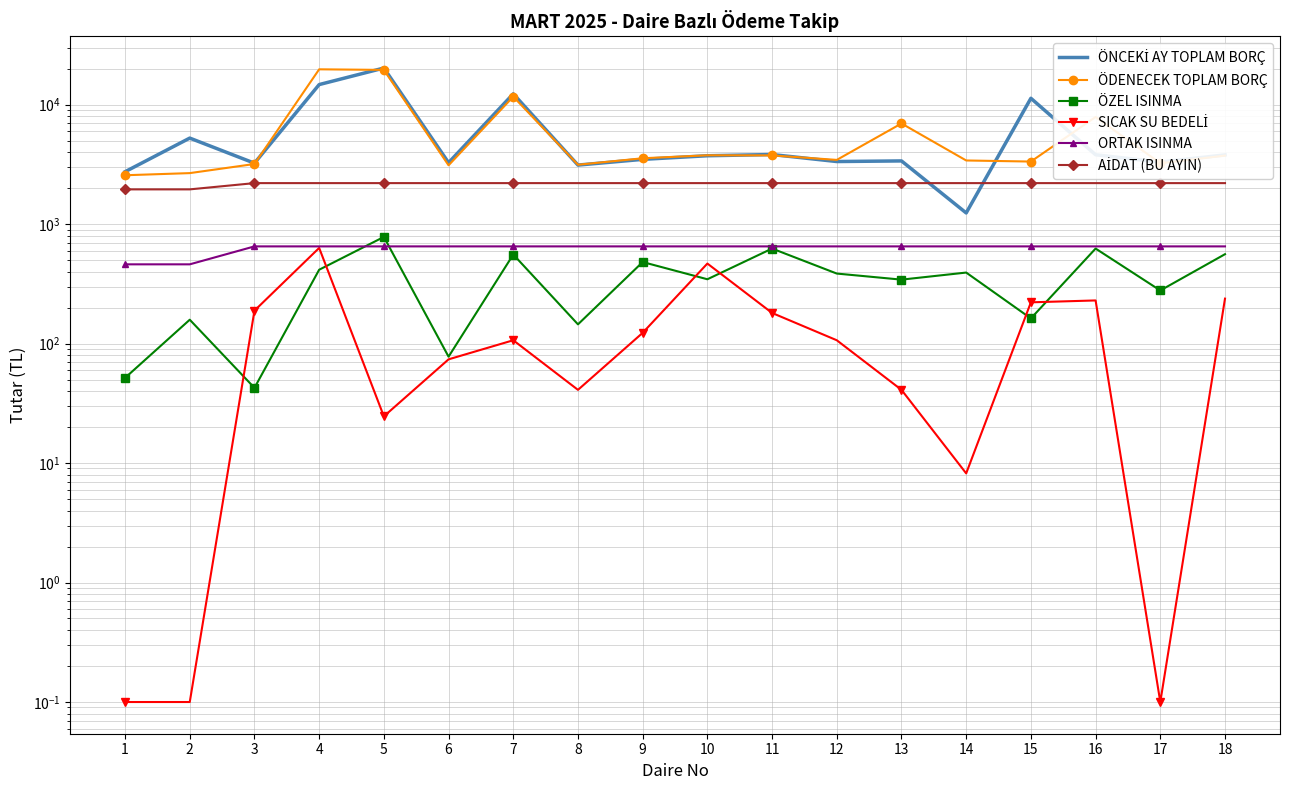

Reading left to right, extract all data points from this chart.

ÖNCEKİ AY TOPLAM BORÇ: 1=2739.4	2=5238.4	3=3230.0	4=14690.4	5=20205.9	6=3261.0	7=12287.7	8=3114.0	9=3477.0	10=3728.1	11=3815.7	12=3334.2	13=3373.9	14=1238.3	15=11281.6	16=3800.0	17=3294.7	18=3791.3
ÖDENECEK TOPLAM BORÇ: 1=2559.9	2=2667.6	3=3180.0	4=19713.2	5=19489.0	6=3100.3	7=11638.9	8=3133.7	9=3551.6	10=3760.1	11=3752.6	12=3440.8	13=6942.5	14=3403.1	15=3333.1	16=7867.8	17=3226.9	18=3737.2
ÖZEL ISINMA: 1=51.6	2=158.2	3=42.6	4=414.6	5=780.1	6=77.6	7=555.8	8=144.7	9=480.7	10=345.0	11=623.4	12=385.1	13=342.5	14=392.6	15=162.2	16=623.4	17=277.9	18=559.3
SICAK SU BEDELİ: 1=0.1	2=0.1	3=188.4	4=630.9	5=24.6	6=73.7	7=106.5	8=41.0	9=122.9	10=467.0	11=180.2	12=106.5	13=41.0	14=8.2	15=221.2	16=229.4	17=0.1	18=237.6
ORTAK ISINMA: 1=460.0	2=460.0	3=650.0	4=650.0	5=650.0	6=650.0	7=650.0	8=650.0	9=650.0	10=650.0	11=650.0	12=650.0	13=650.0	14=650.0	15=650.0	16=650.0	17=650.0	18=650.0
AİDAT (BU AYIN): 1=1950.0	2=1950.0	3=2200.0	4=2200.0	5=2200.0	6=2200.0	7=2200.0	8=2200.0	9=2200.0	10=2200.0	11=2200.0	12=2200.0	13=2200.0	14=2200.0	15=2200.0	16=2200.0	17=2200.0	18=2200.0